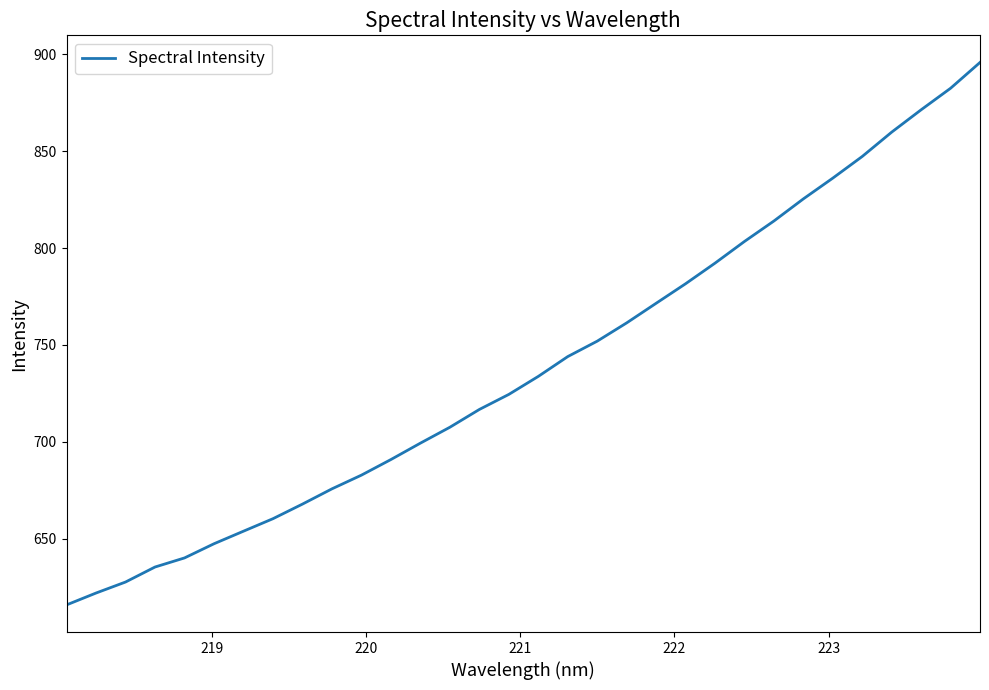

What is the difference between the maximum and minimum values?

279.9